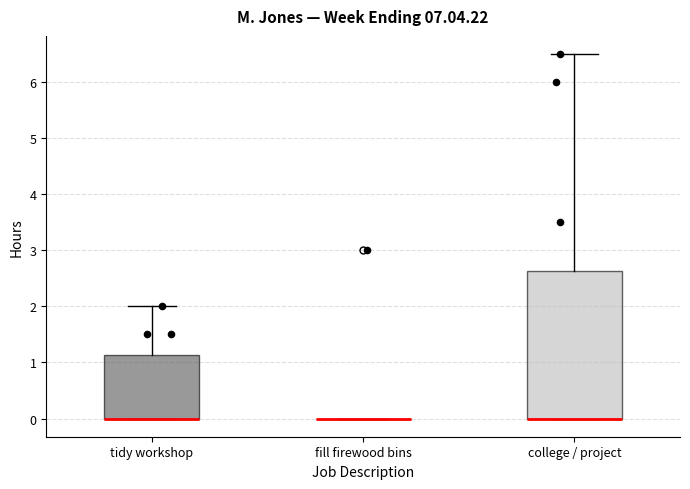

Comparing the boxes themselves (not the whiskers), which one is the tallest?

college / project